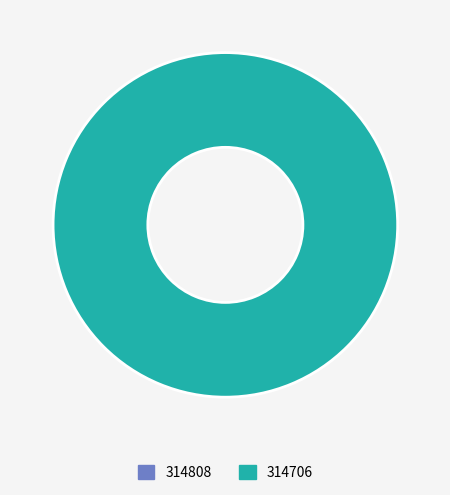

True or false: 314706 accounts for 100% of the total.

True